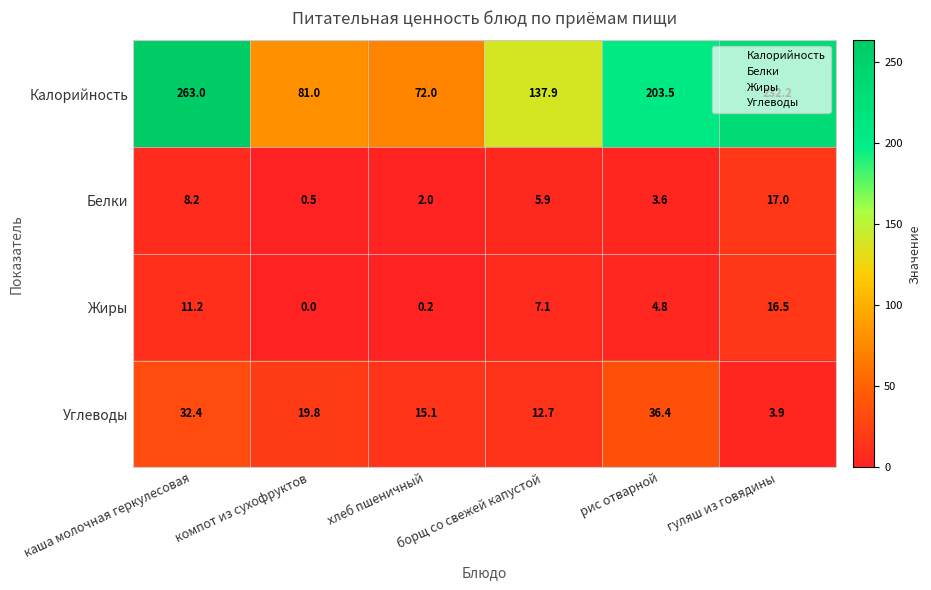

At how many categories does at least one series exceed 204?

2